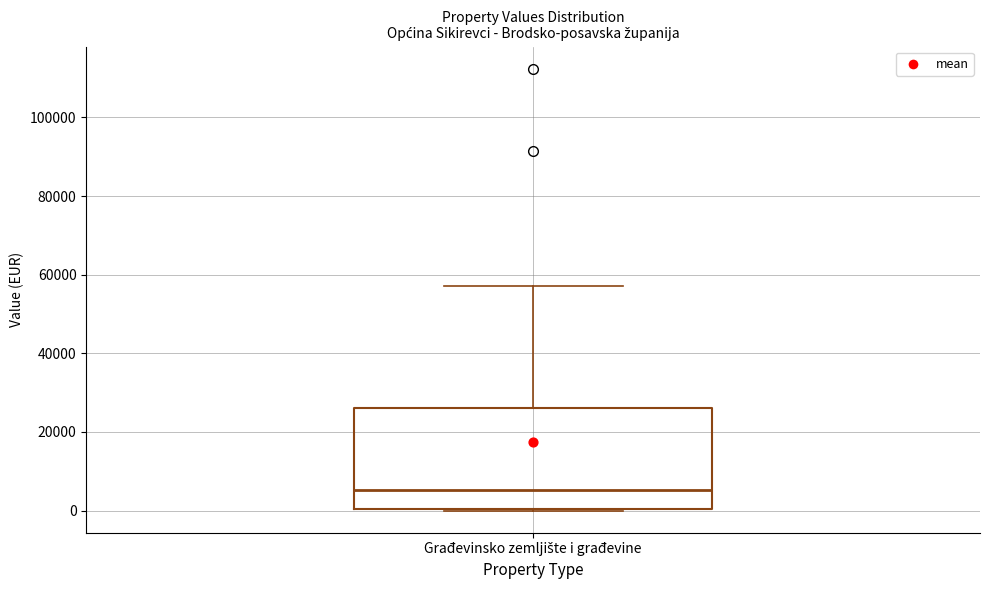

Where does the median line of the box for Građevinsko zemljište i građevine sit on the y-axis? The values are not printed on the chart, so give them approximately, as read against the axis.

6000